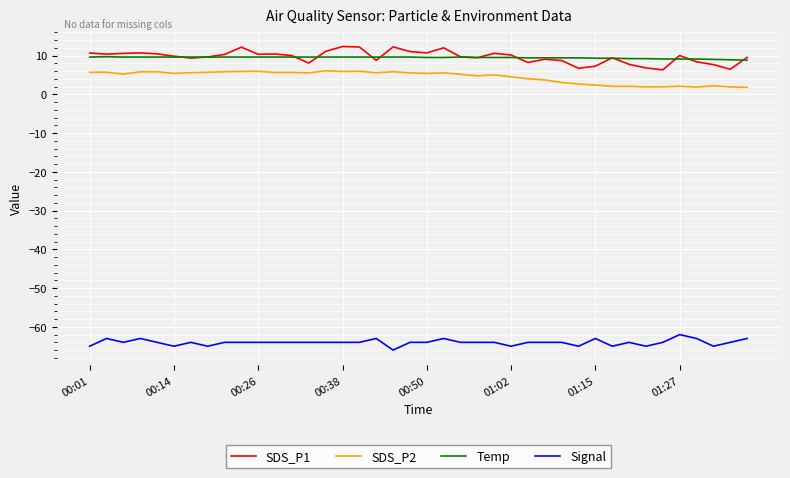

What is the maximum value shown in the chart?

12.3